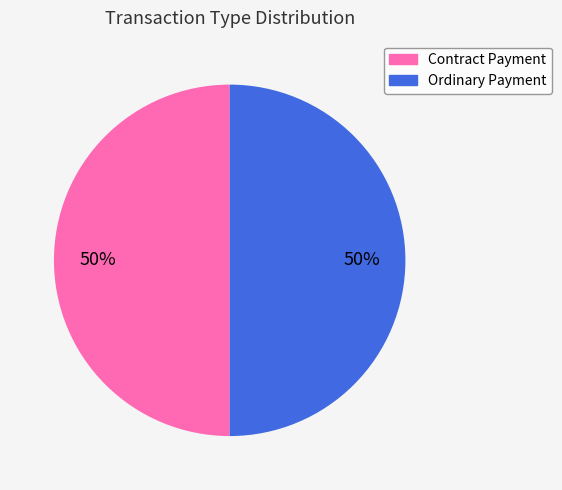

What is the ratio of the value at Contract Payment to the value at Ordinary Payment?

1.0